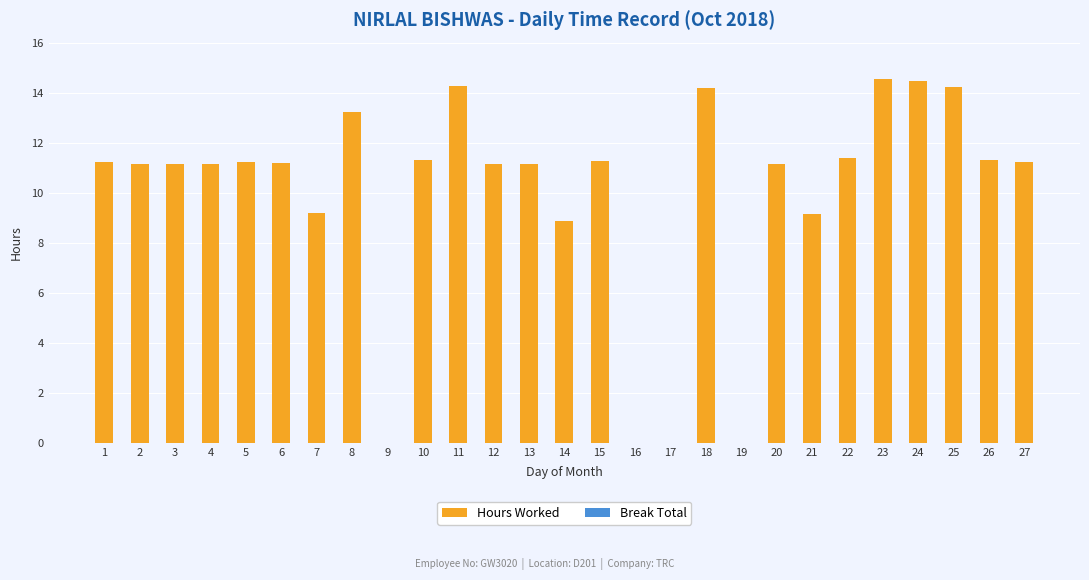

The chart shows a value of 11.2 at 2. True or false?

True